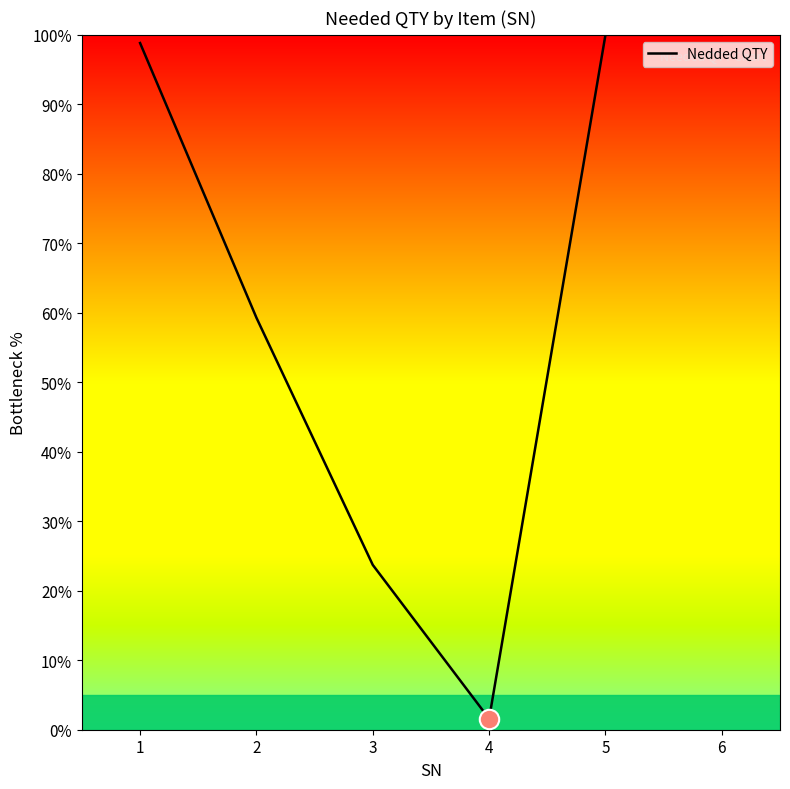

Reading right to left, list all the values displayed in this chart.

6=100.0	5=100.0	4=1.6	3=23.7	2=59.3	1=98.8